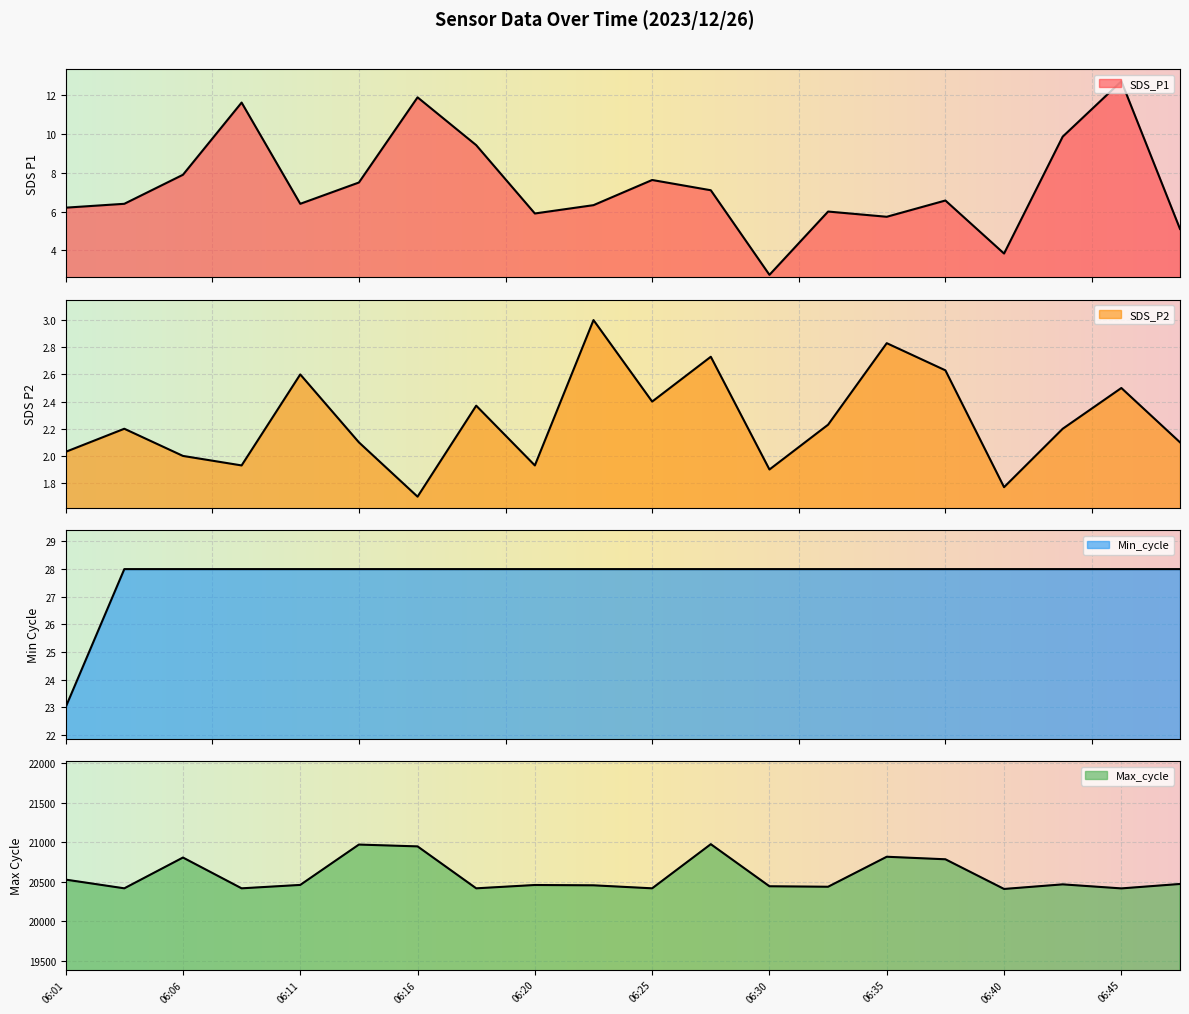

What are all the series names shown in the legend?

SDS_P1, SDS_P2, Min_cycle, Max_cycle